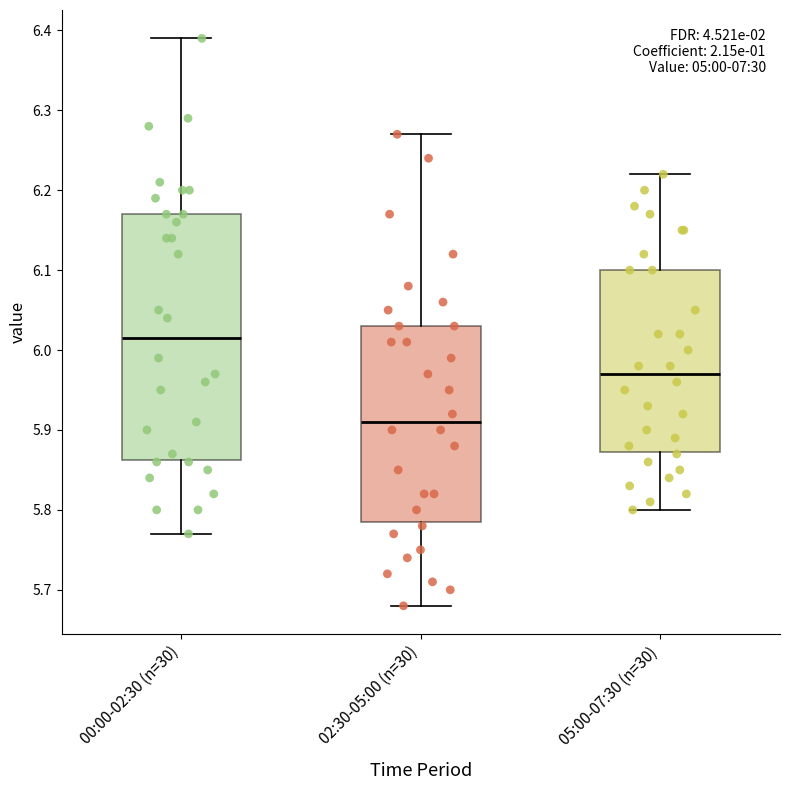

Reading left to right, transcribe this box plot: for each box, give where its median line is, the range the box spans, and where its two whiskers end, as read against the y-axis. The values are not printed on the chart, so give them approximately, as read against the axis.

00:00-02:30 (n=30): median 6.02, box 5.86 to 6.17, whiskers 5.77 to 6.39
02:30-05:00 (n=30): median 5.91, box 5.79 to 6.03, whiskers 5.68 to 6.27
05:00-07:30 (n=30): median 5.97, box 5.87 to 6.10, whiskers 5.80 to 6.22